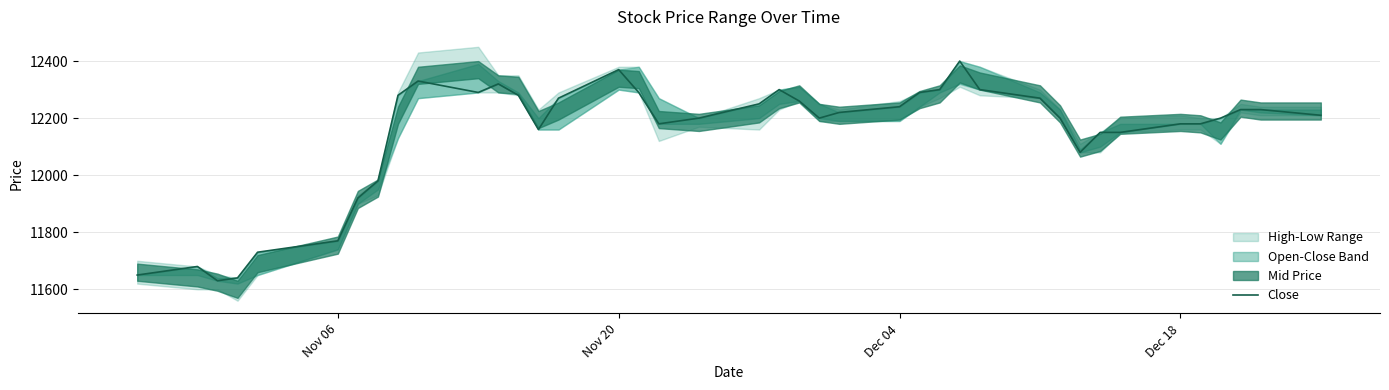

What is the sum of all values?

485810